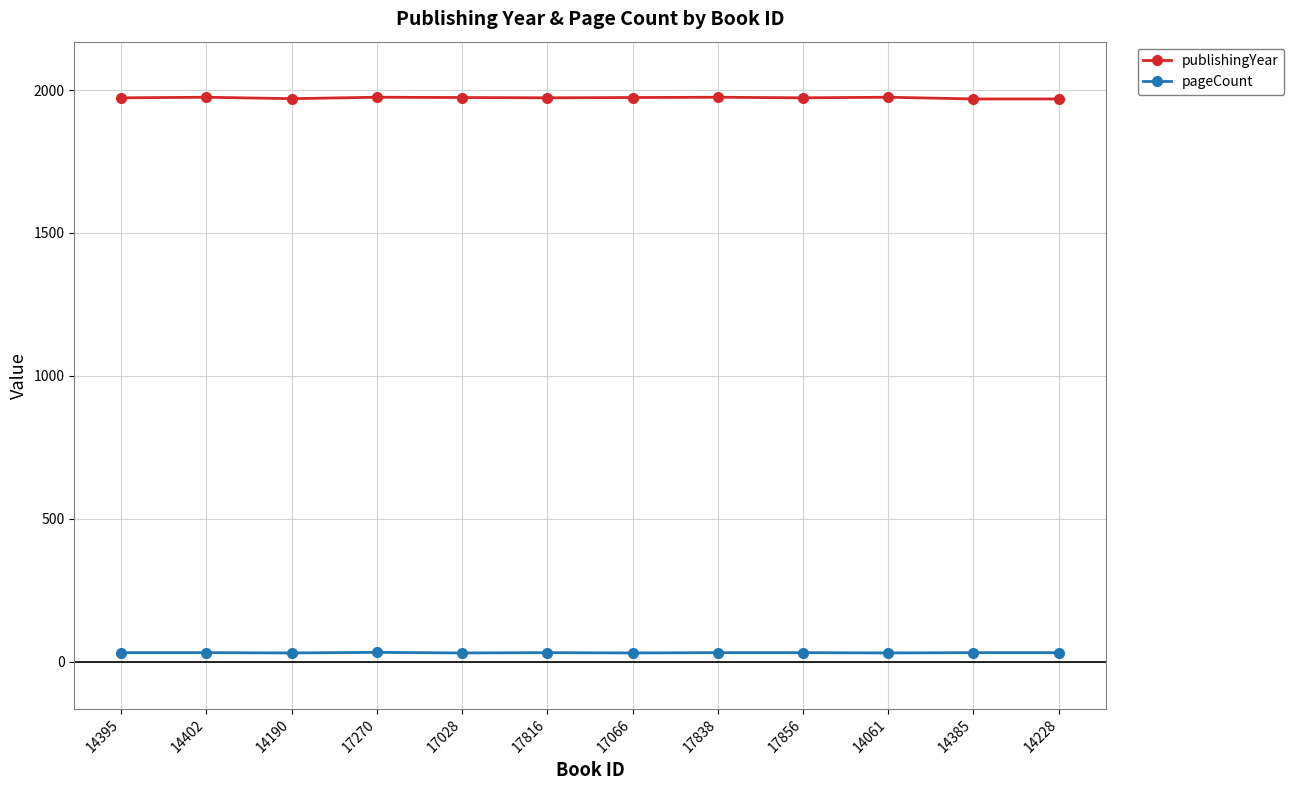

True or false: publishingYear has more than 1 points higher than both neighbors.

True